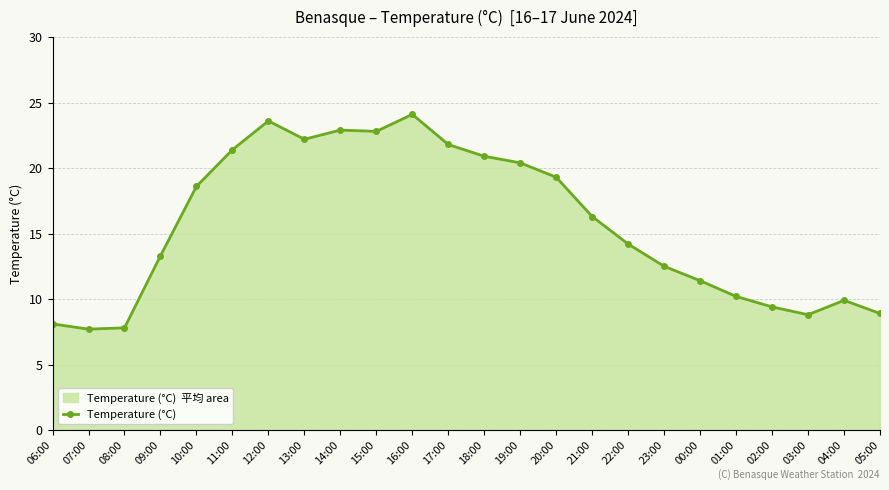

How many lines are shown in the chart?

1